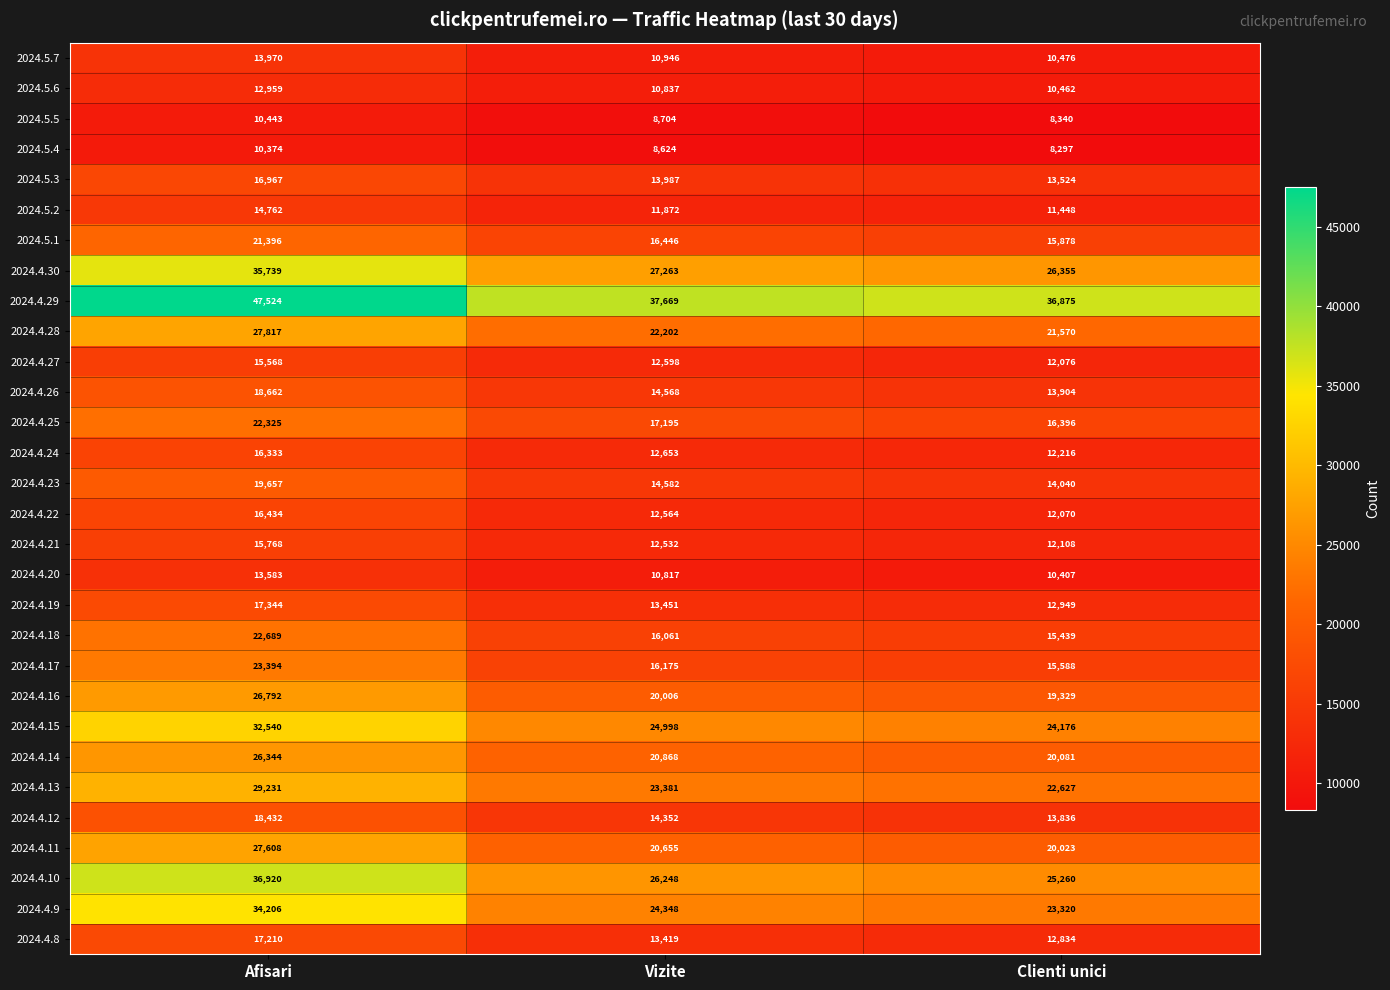

How many data points does each series have?

3